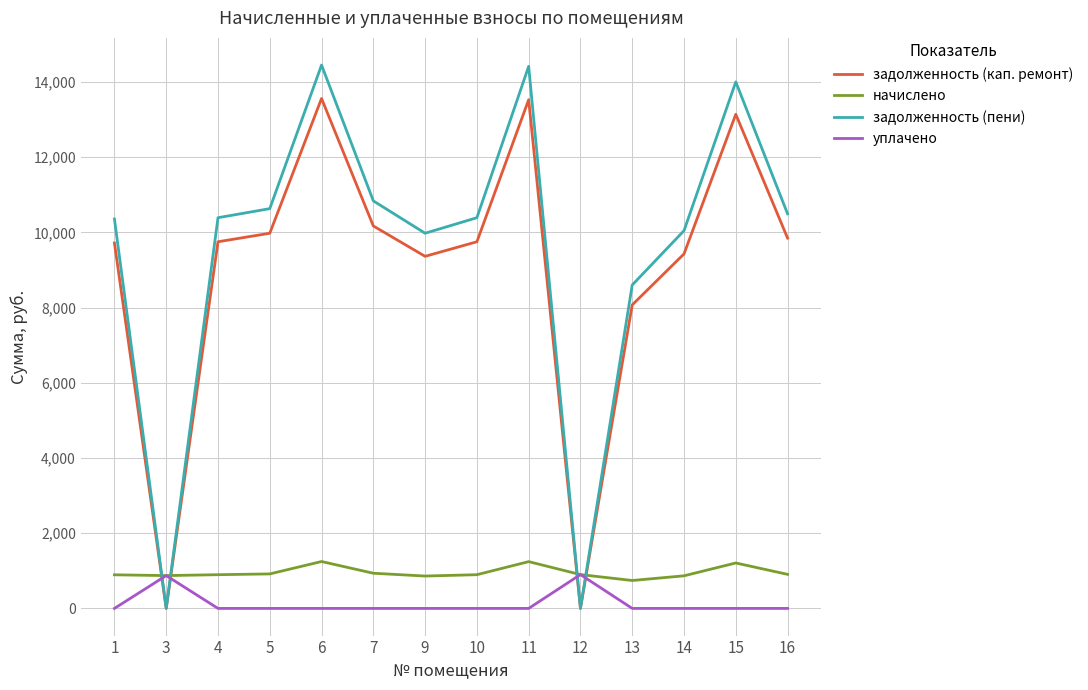

At 4, list the series in order from smallest to largest.

уплачено, начислено, задолженность (кап. ремонт), задолженность (пени)